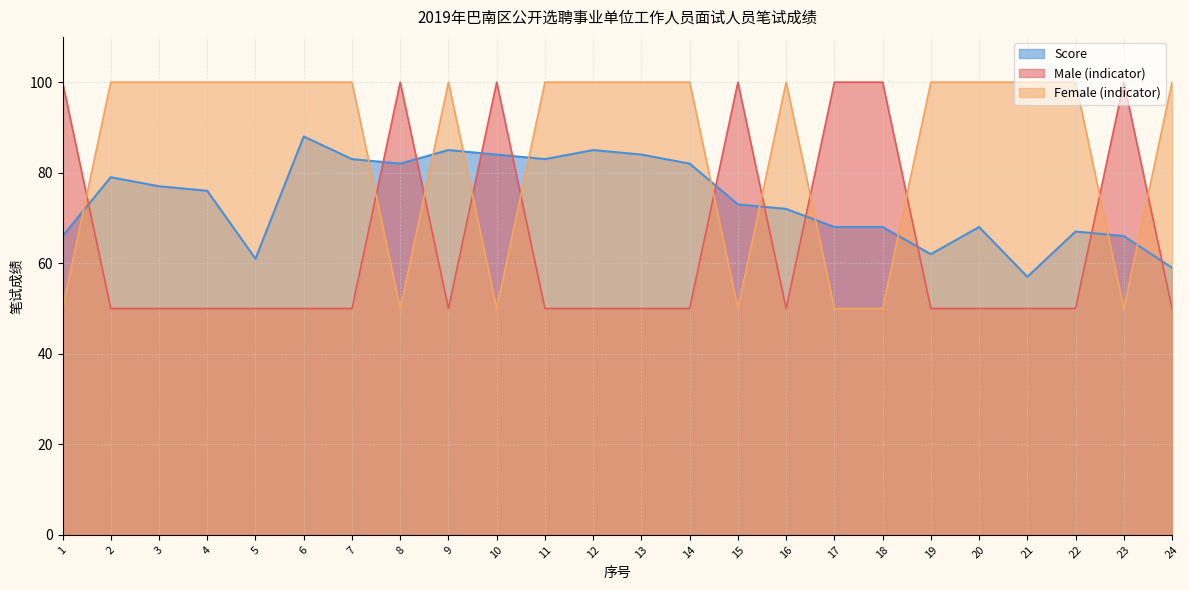

Rank the series at 1 from lowest to highest value.

Female (indicator), Score, Male (indicator)